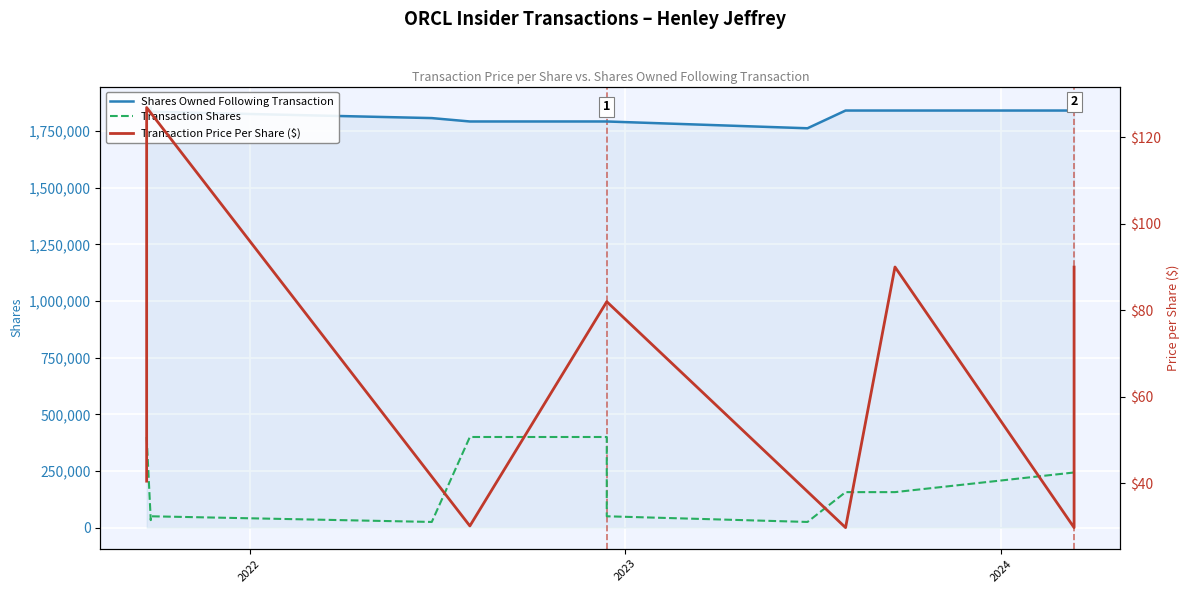

Which has a higher value, 2022-12-14 or 2024-03-12?

2024-03-12